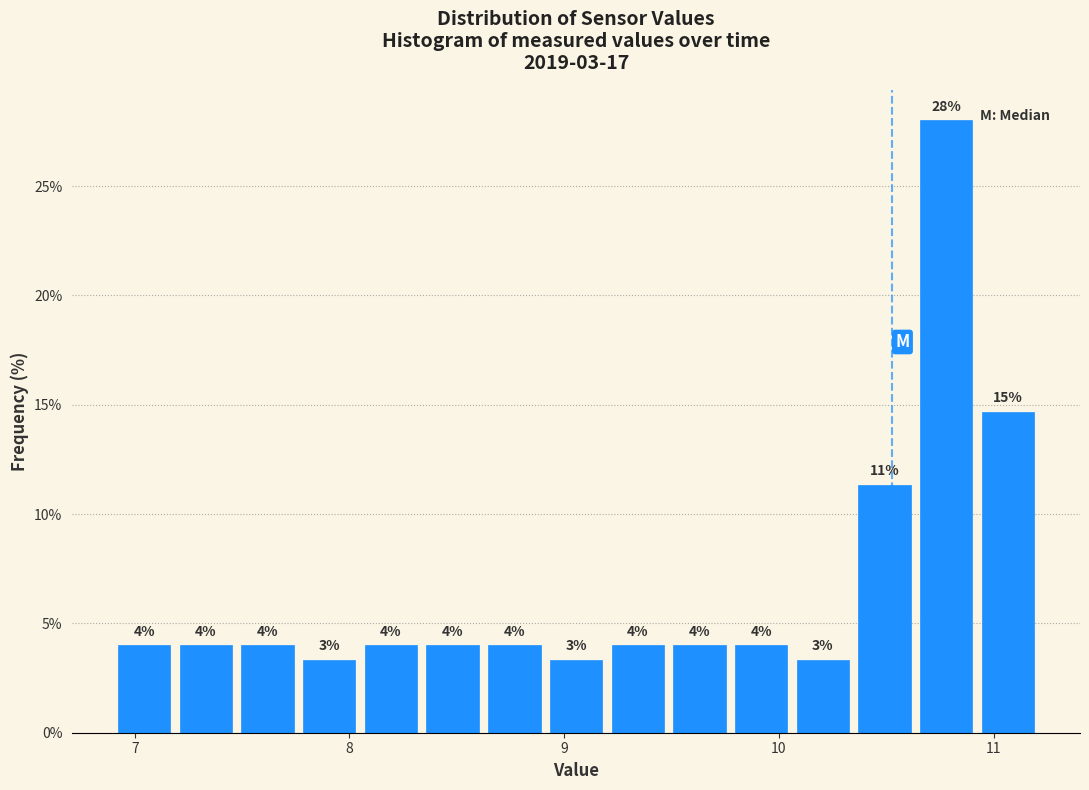

Read against the x-axis, roughly where is the centre of the tallest bar?

10.8